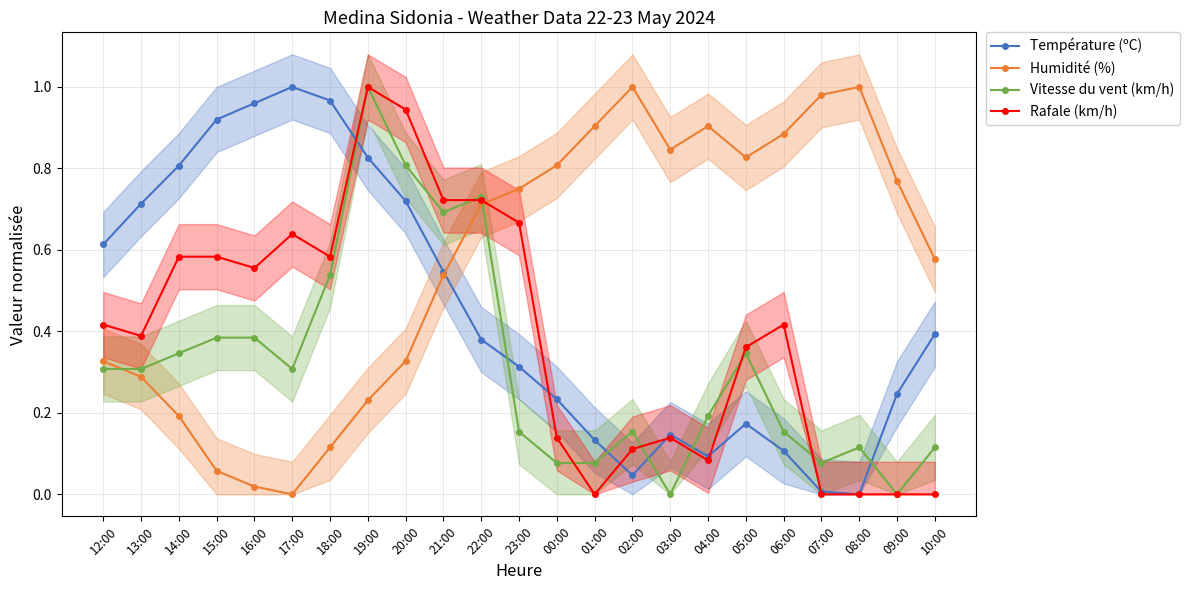

Is the value of Température (ºC) at 22:00 greater than the value of Rafale (km/h) at 10:00?

Yes